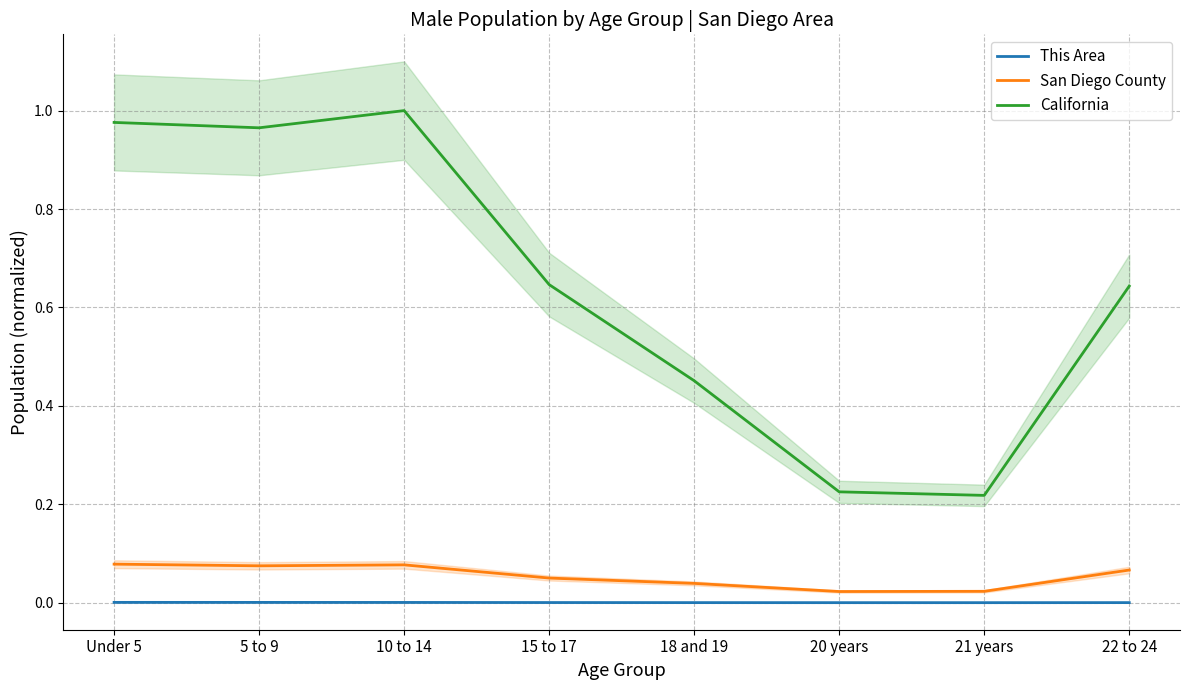

Is it true that San Diego County equals 0.0 at 21 years?

True